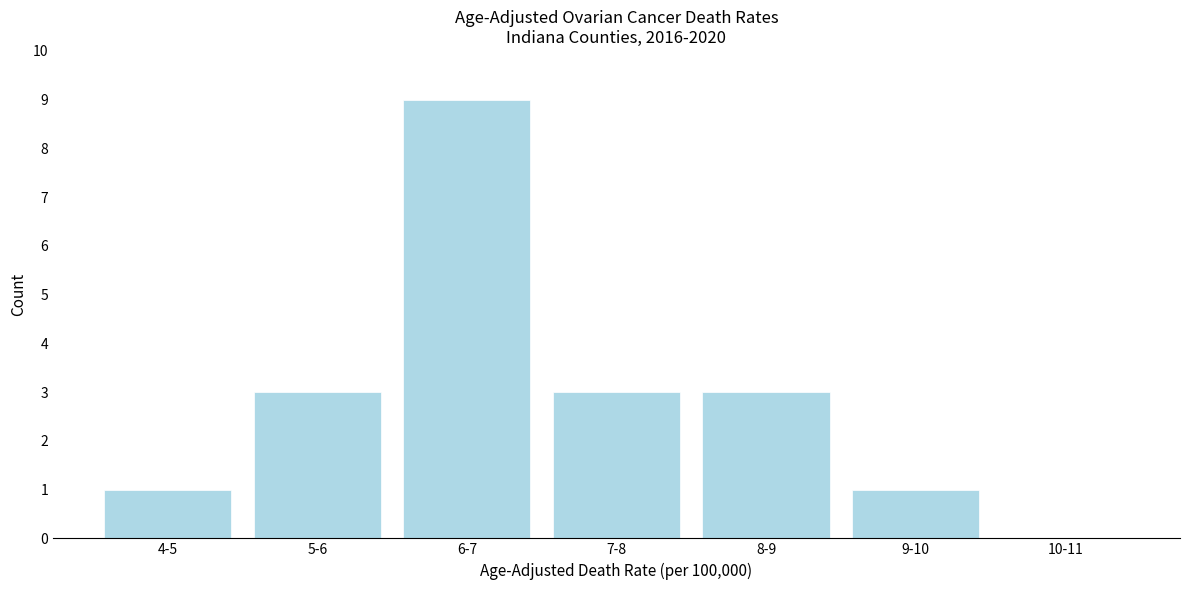

Reading left to right, list all the values displayed in this chart.

4-5=1	5-6=3	6-7=9	7-8=3	8-9=3	9-10=1	10-11=0